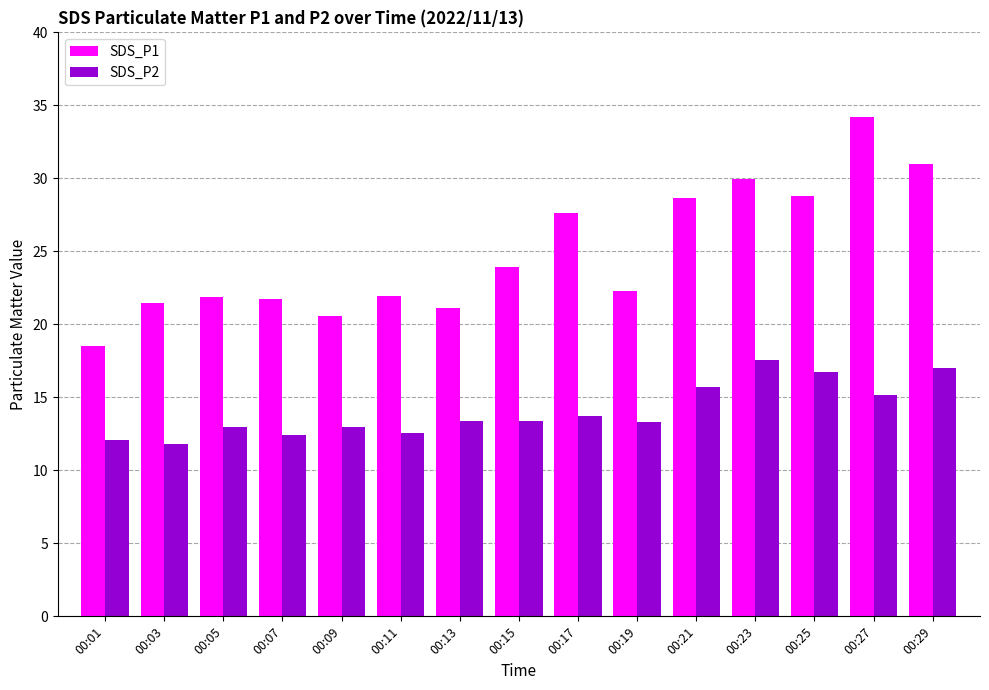

What is the minimum value shown in the chart?

11.8